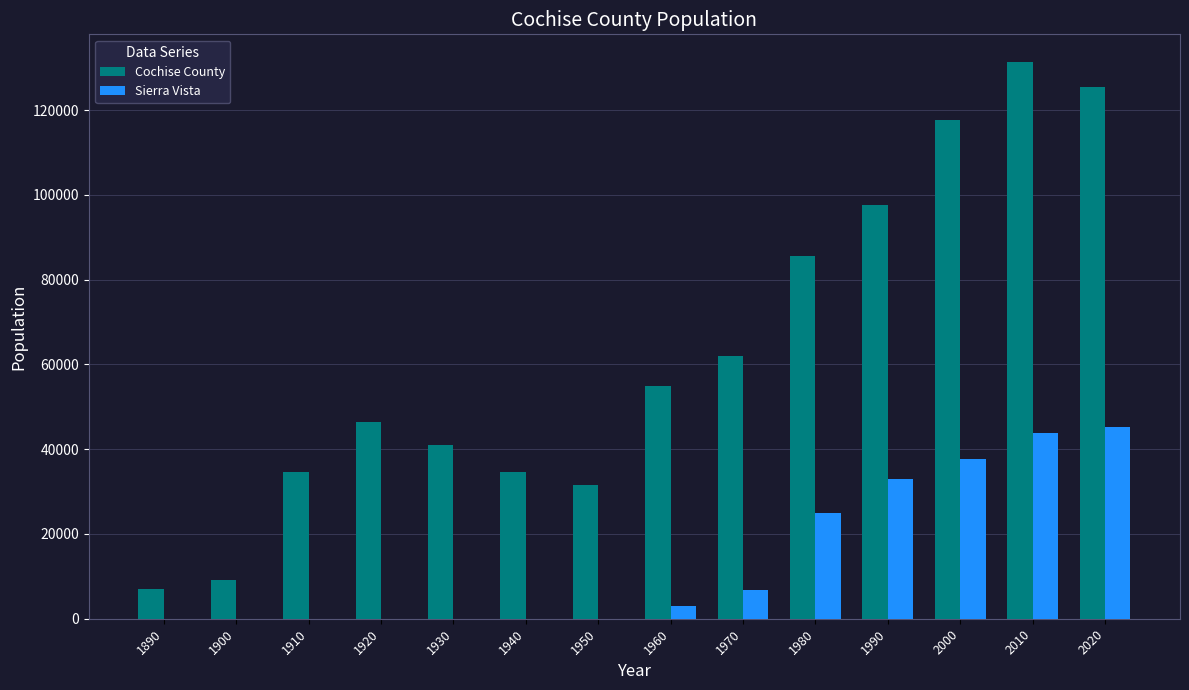

How many distinct data groups are displayed?

2